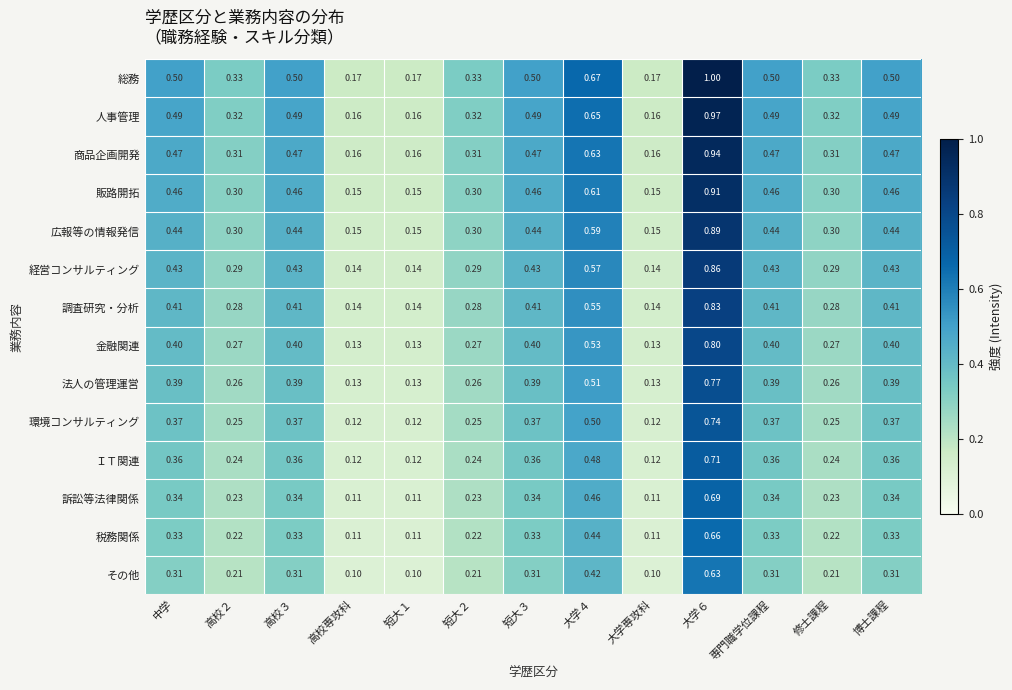

Which series has the largest total across all categories?

総務